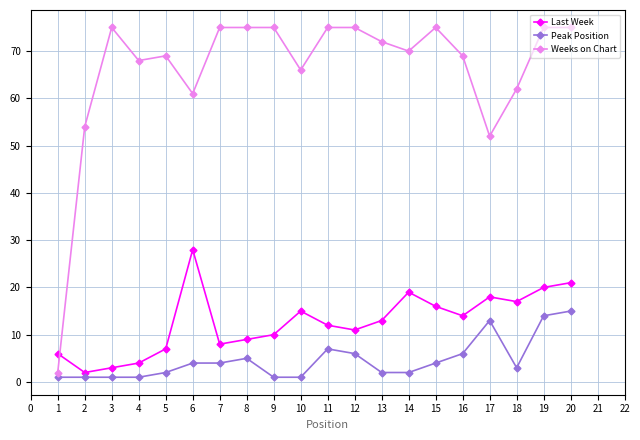

List the series in order of their peak value, highest first.

Weeks on Chart, Last Week, Peak Position